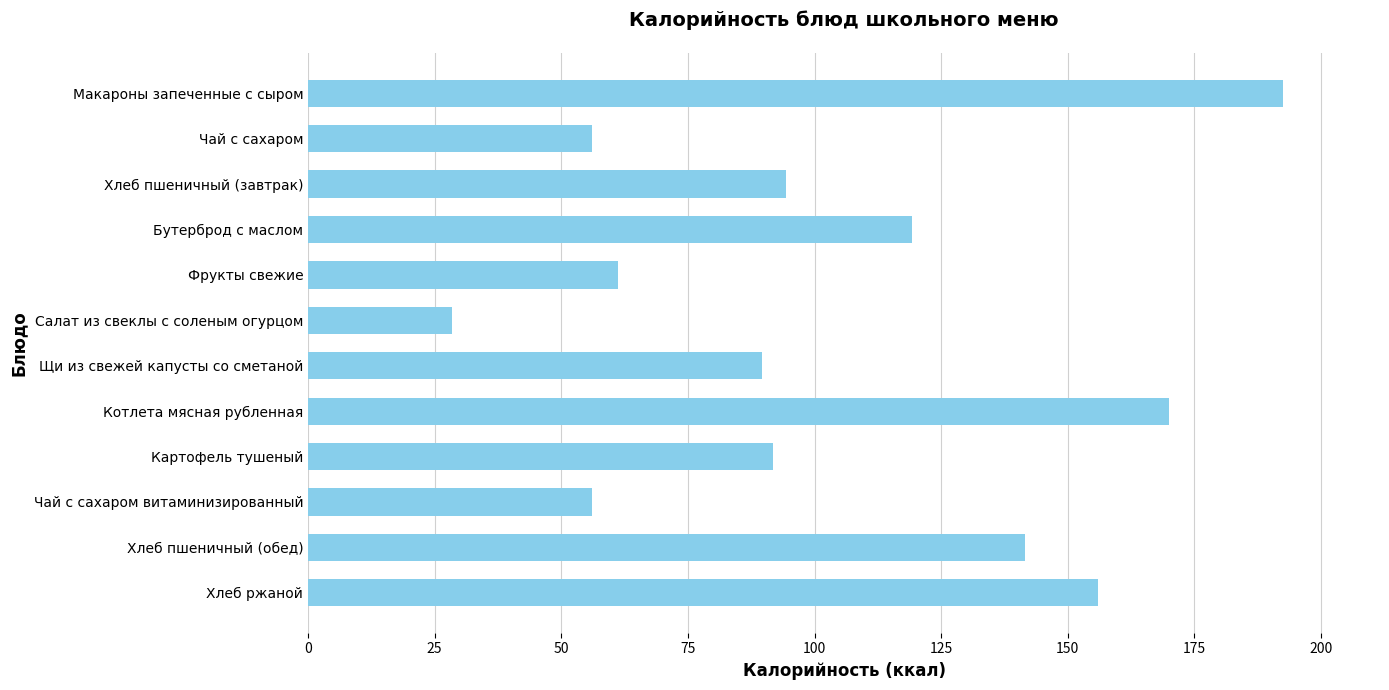

How many data points are above 94?

6